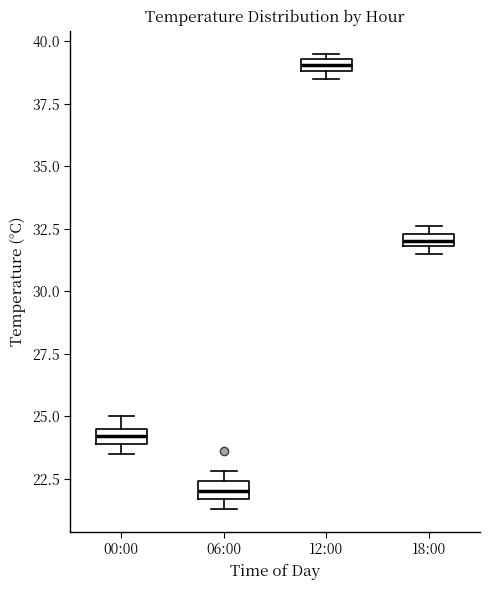

Which box has the highest median line?

12:00